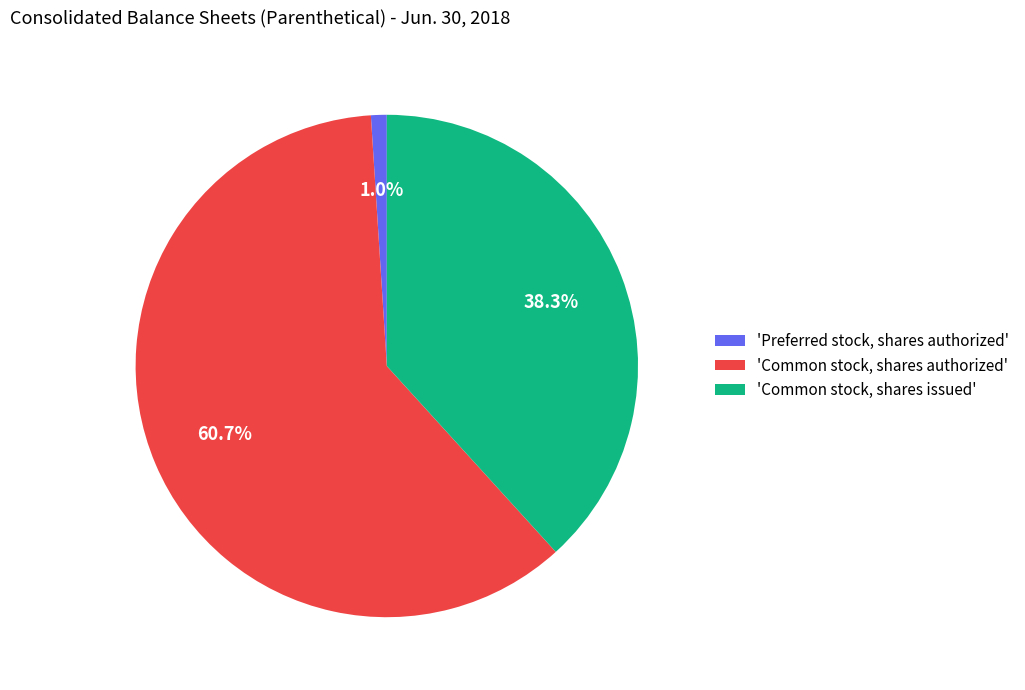

How many slices are in this pie chart?

3